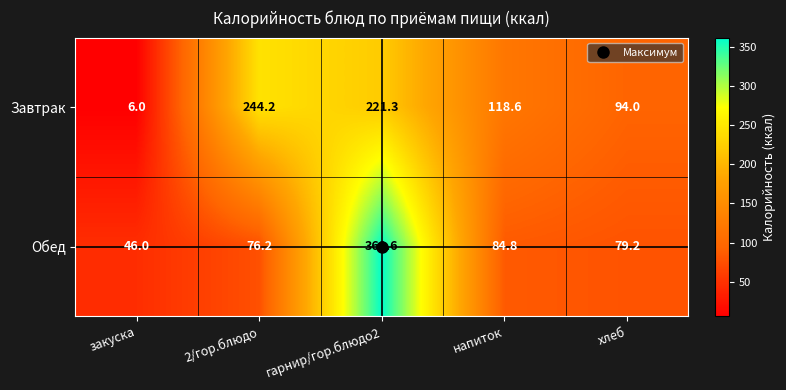

Which series has the largest total across all categories?

Завтрак